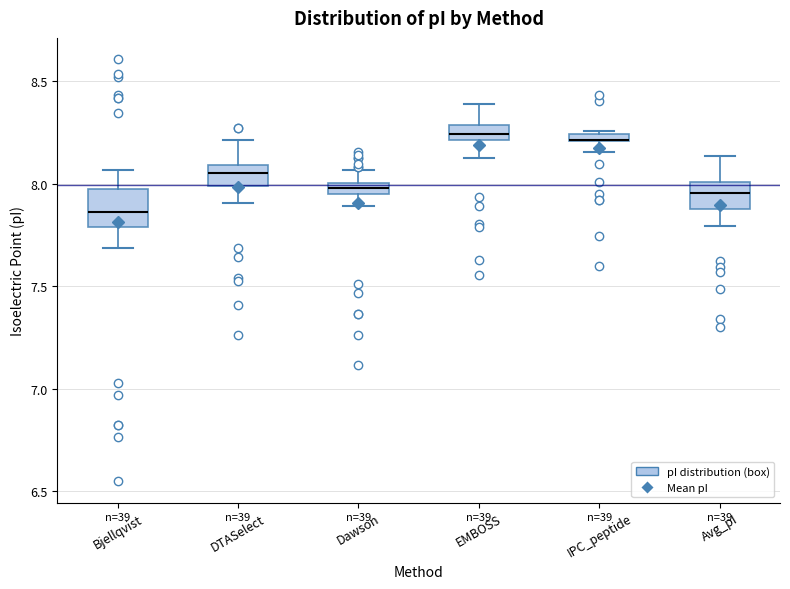

Where is the upper edge of the box for EMBOSS on the y-axis? The values are not printed on the chart, so give them approximately, as read against the axis.

8.30